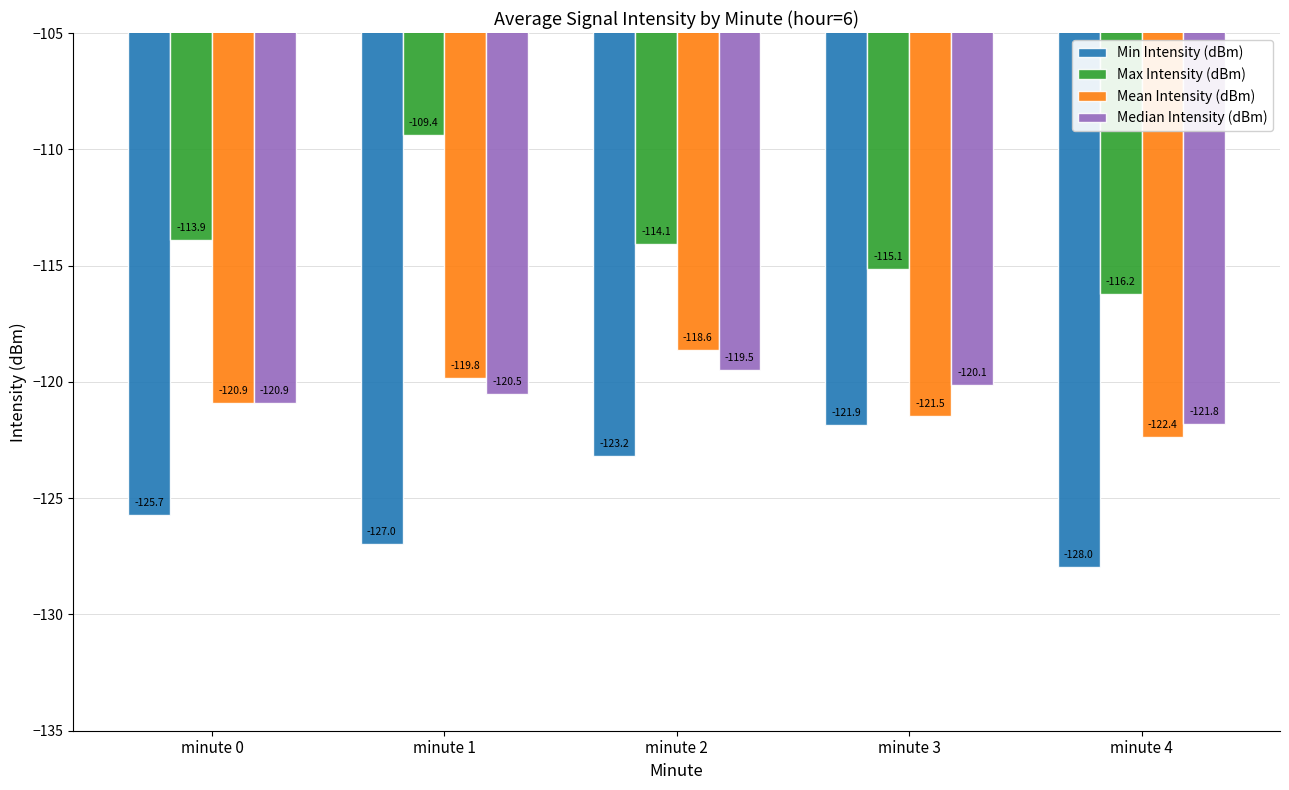

What are all the series names shown in the legend?

Min Intensity (dBm), Max Intensity (dBm), Mean Intensity (dBm), Median Intensity (dBm)